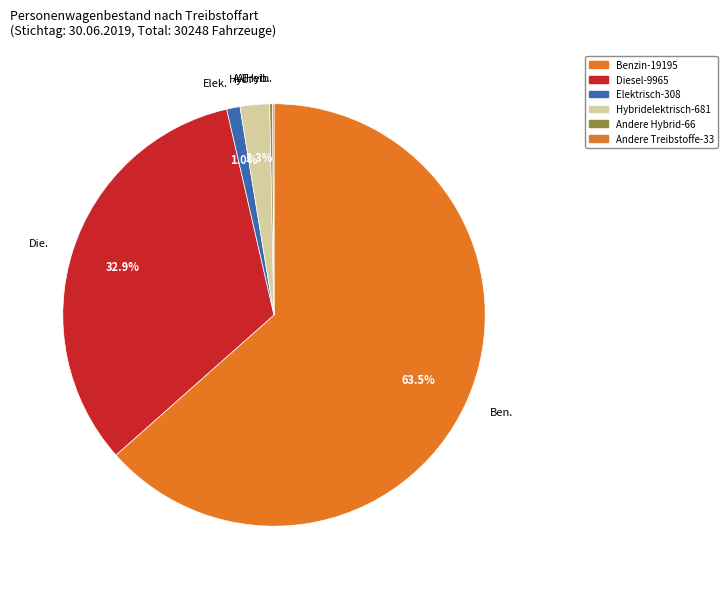

How much of the chart is everything except Elek.?

99.0%